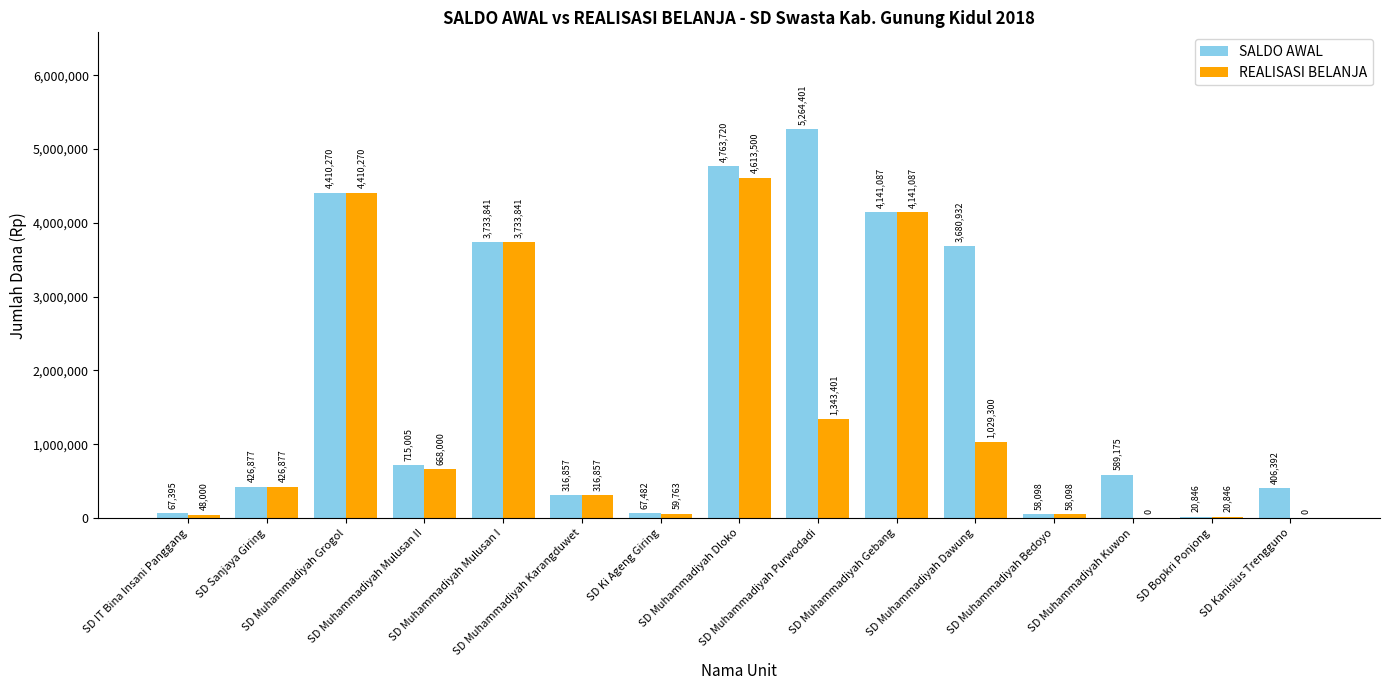

Is the value of SALDO AWAL at SD Muhammadiyah Mulusan II greater than the value of REALISASI BELANJA at SD Muhammadiyah Purwodadi?

No